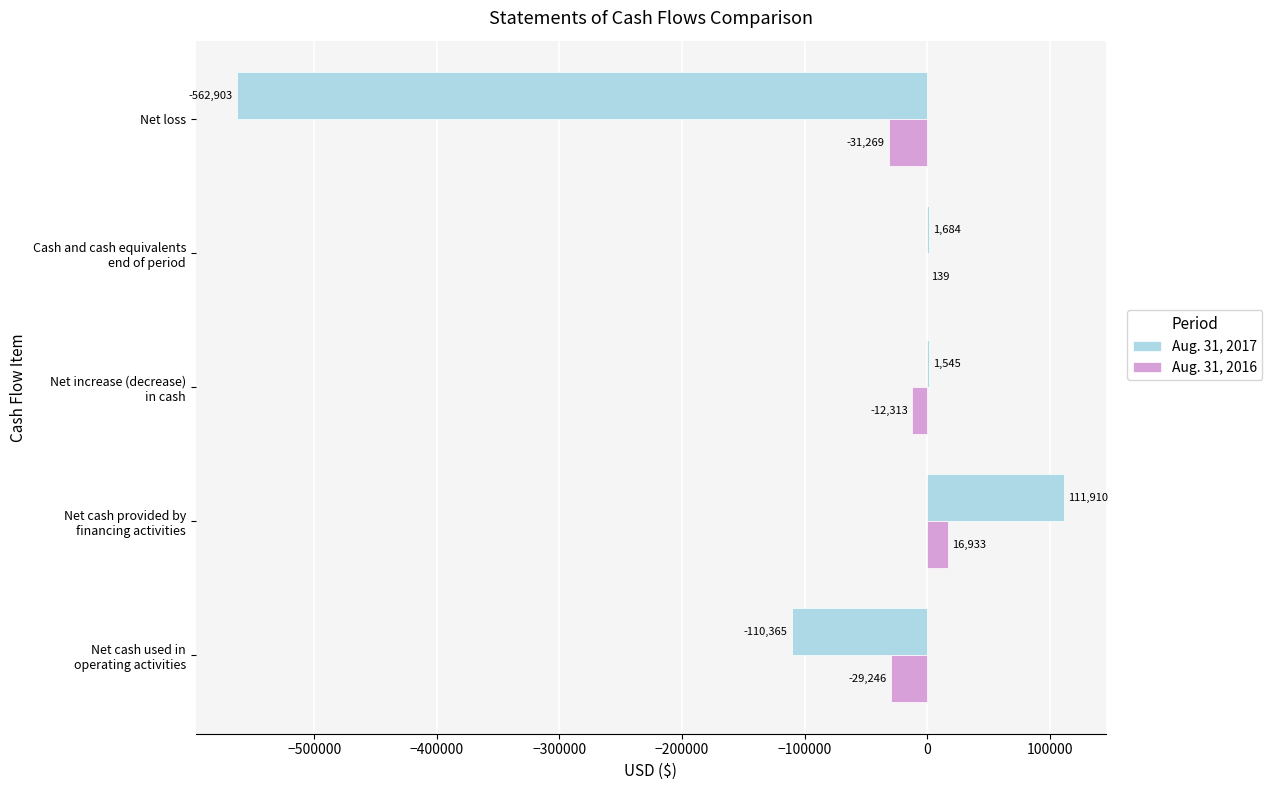

How many values in Aug. 31, 2016 are above zero?

2